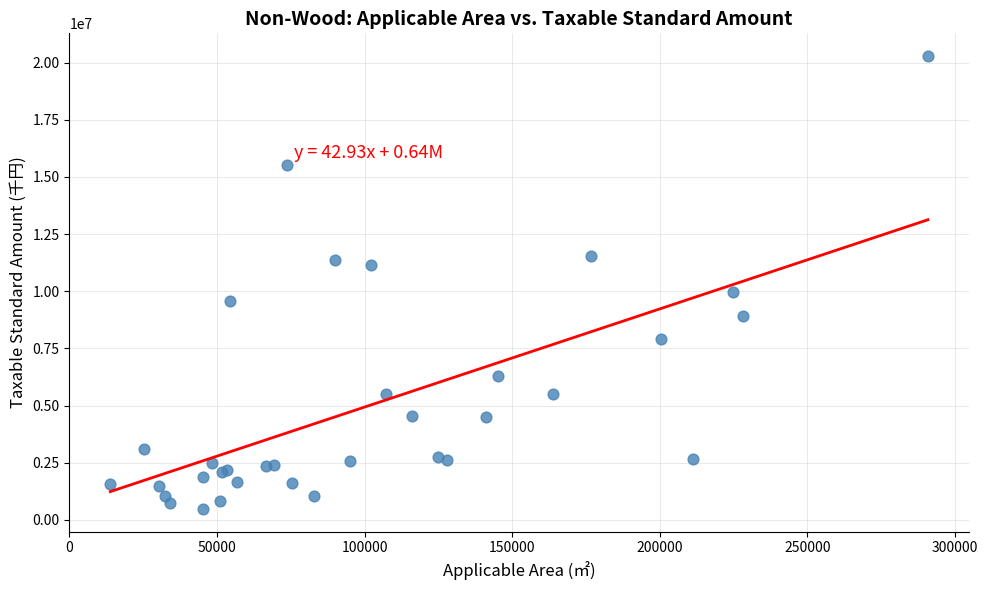

What Y value in the scatter plot is closest to 10381005?

9950017